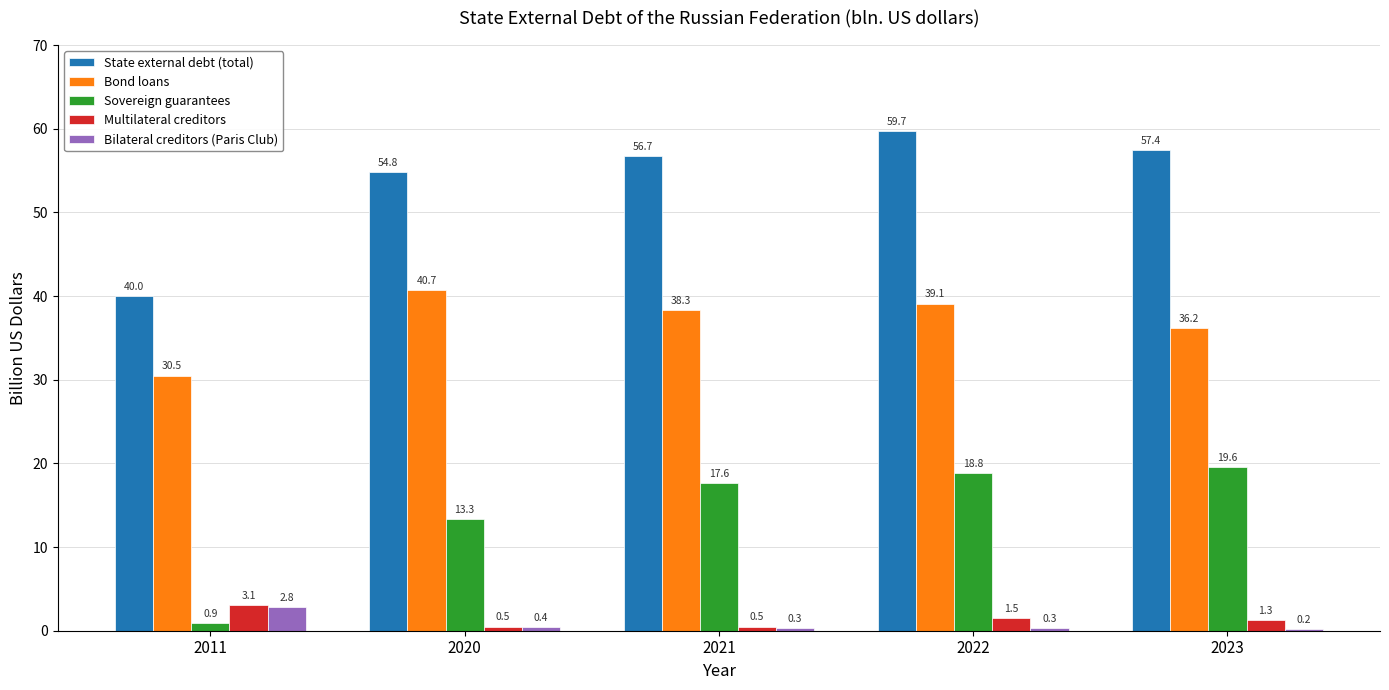

What is the total value across all series at 2023?

114.7